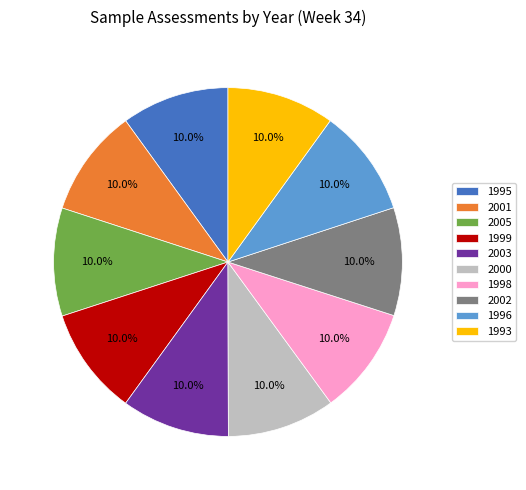

Do 1993 and 2005 together represent more than half of the pie?

No